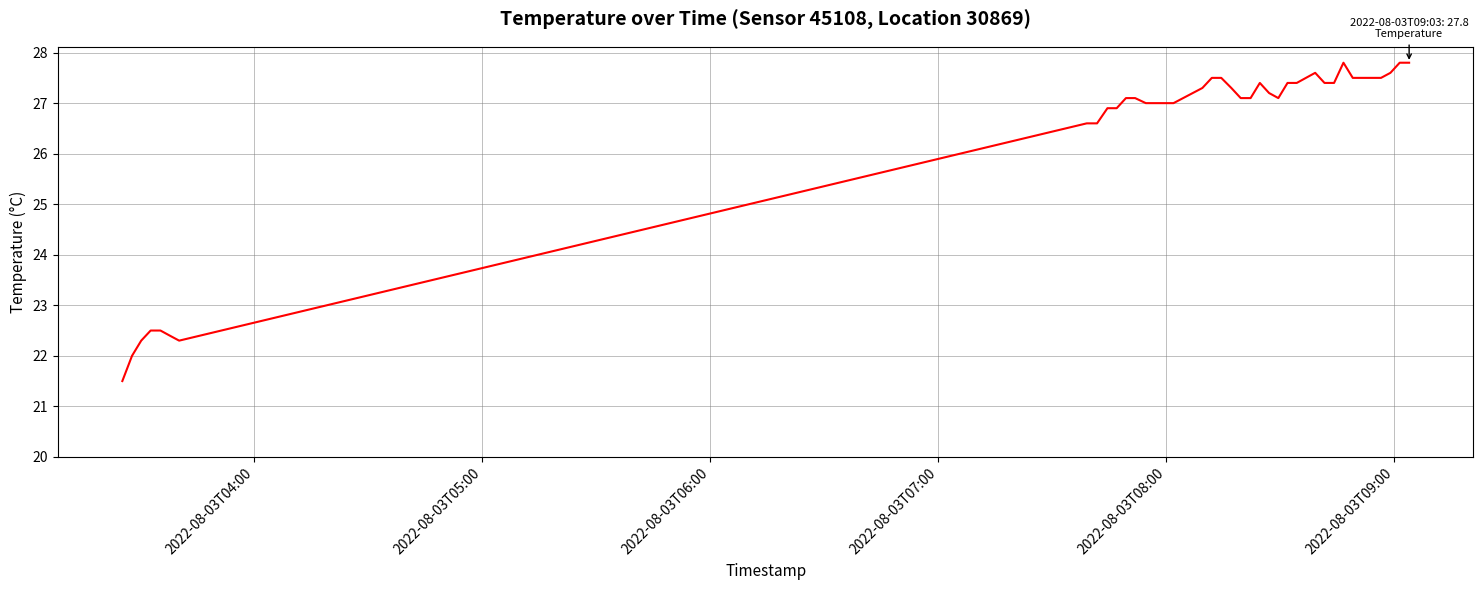

What is the difference between the maximum and minimum values?

6.3